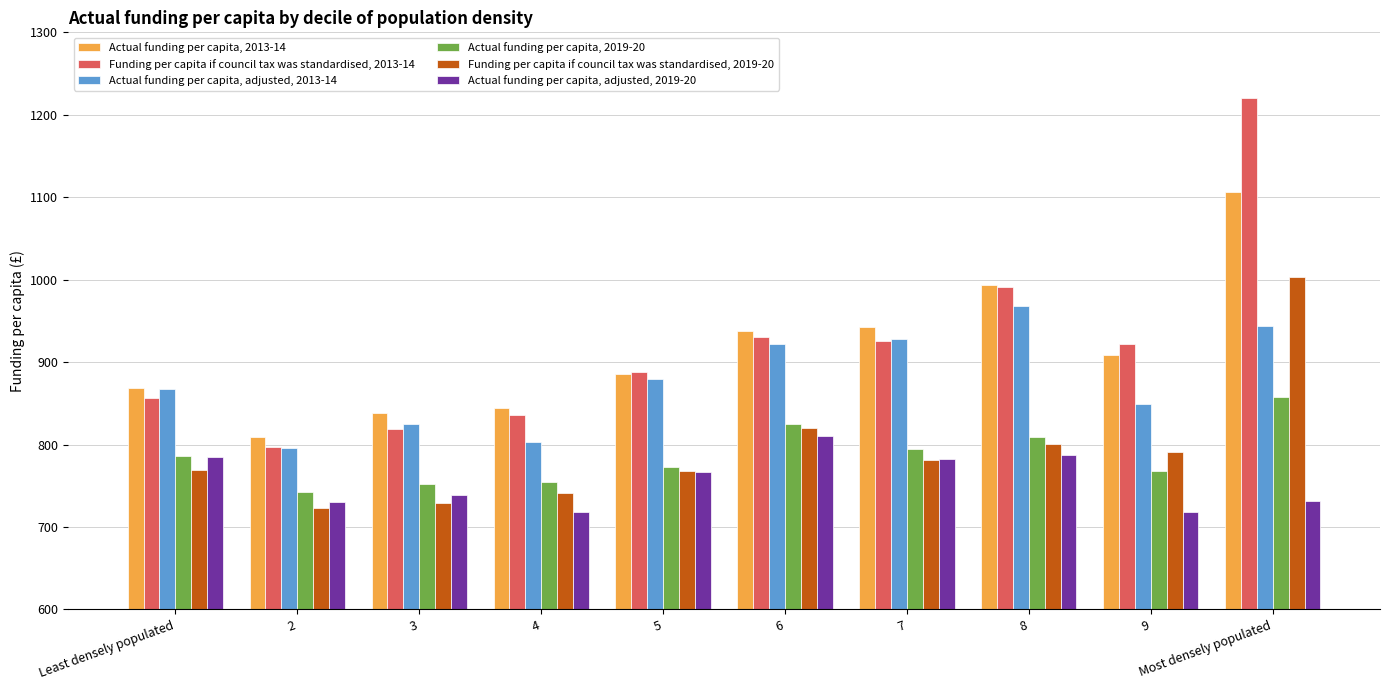

The Funding per capita if council tax was standardised, 2013-14 series shows 1046.3 at 2. True or false?

False